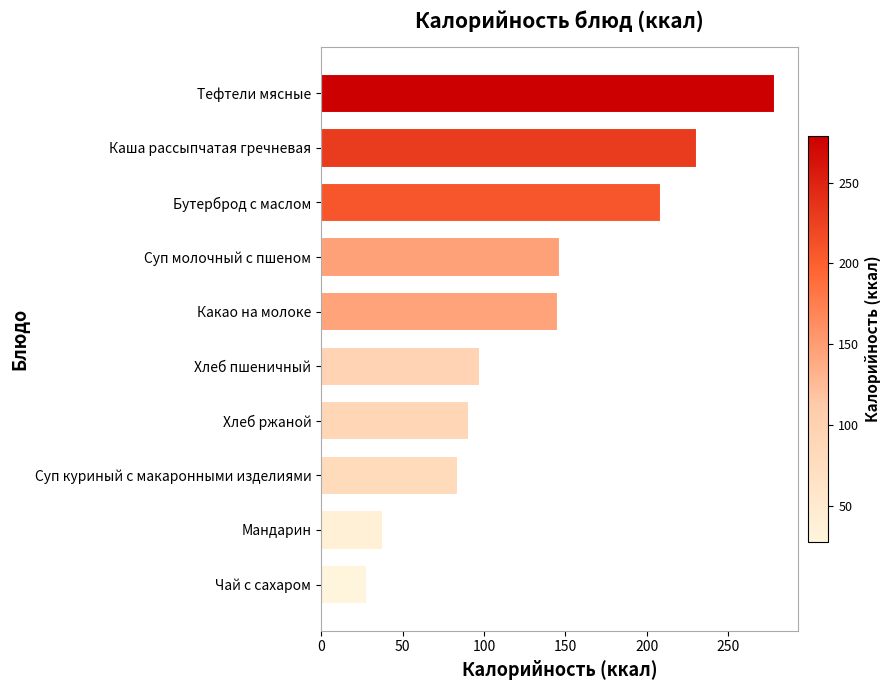

What value does the data have at Какао на молоке?

145.2